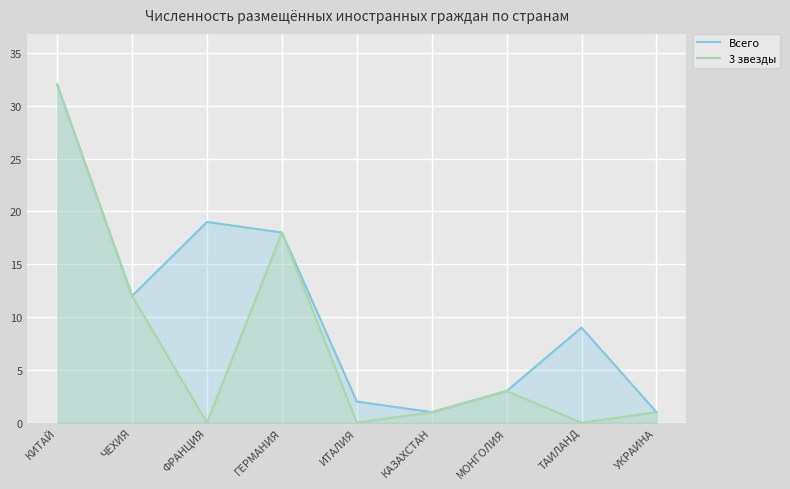

True or false: 3 звезды and Всего cross at least once.

False